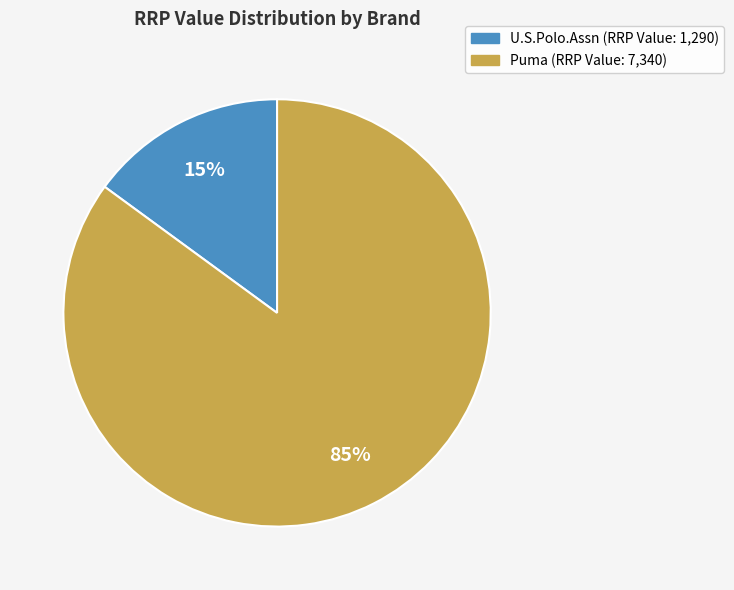

The U.S.Polo.Assn slice represents 15% of the pie. True or false?

True